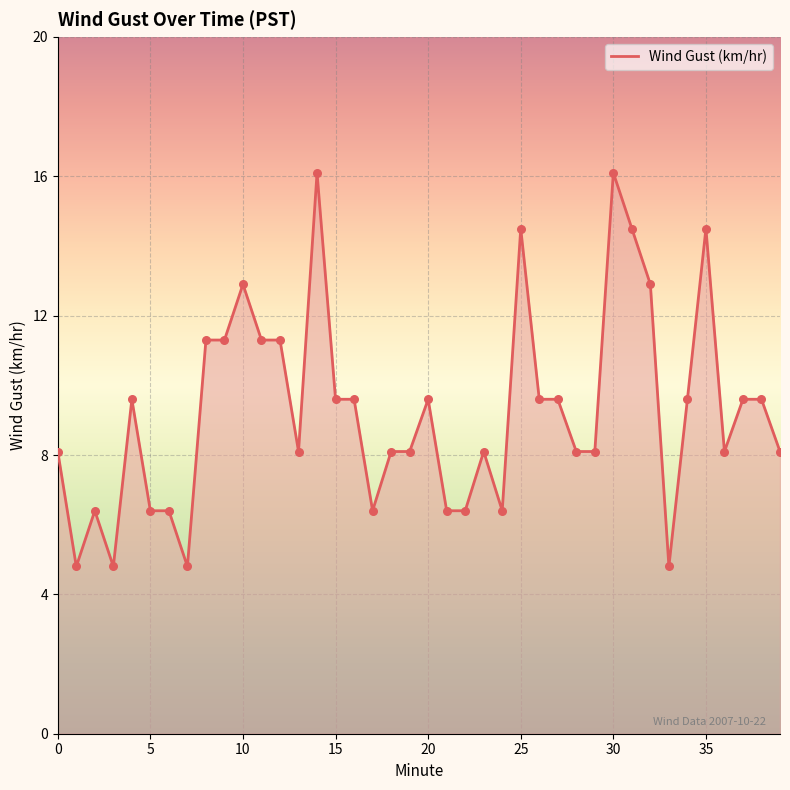

What is the difference between the maximum and minimum values?

11.3